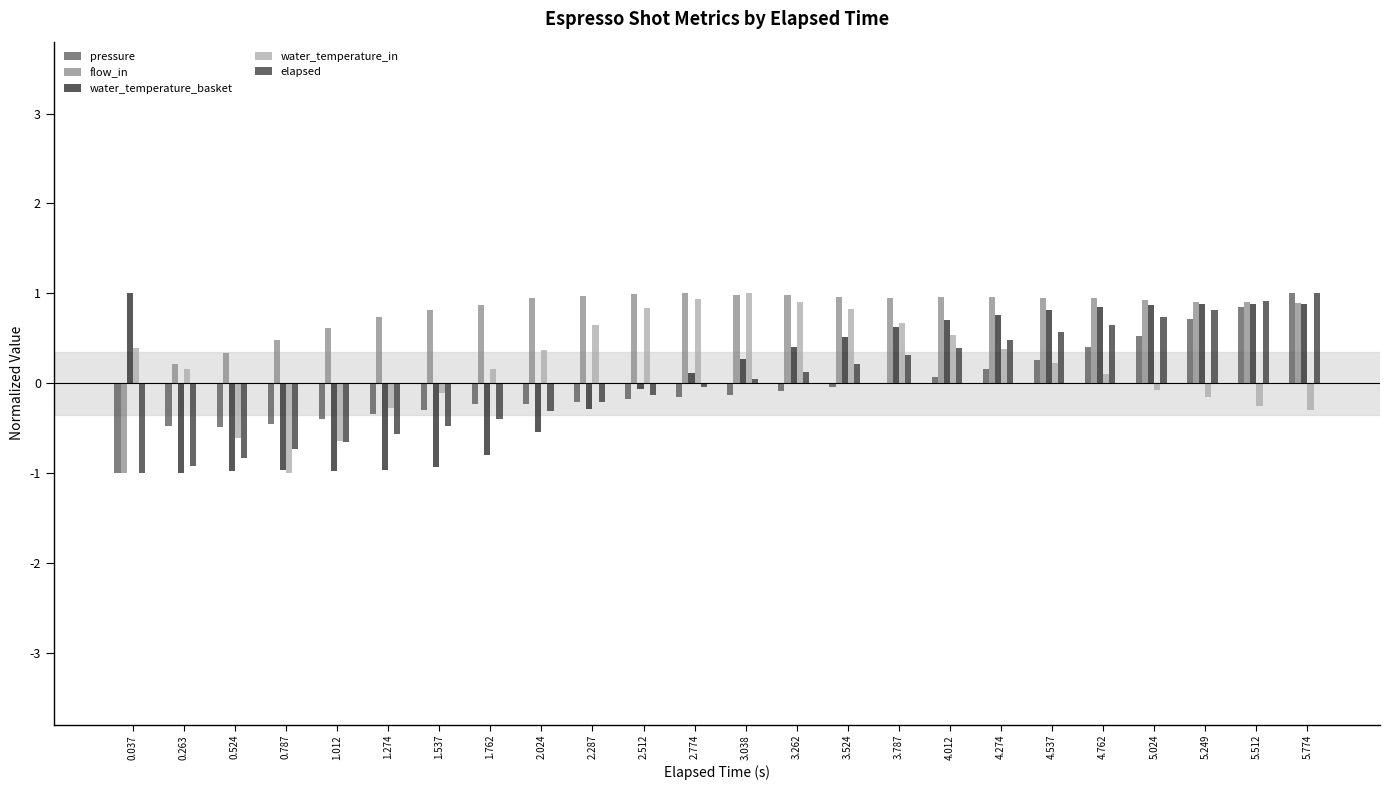

True or false: water_temperature_in has a value of -0.1 at 1.537.

True